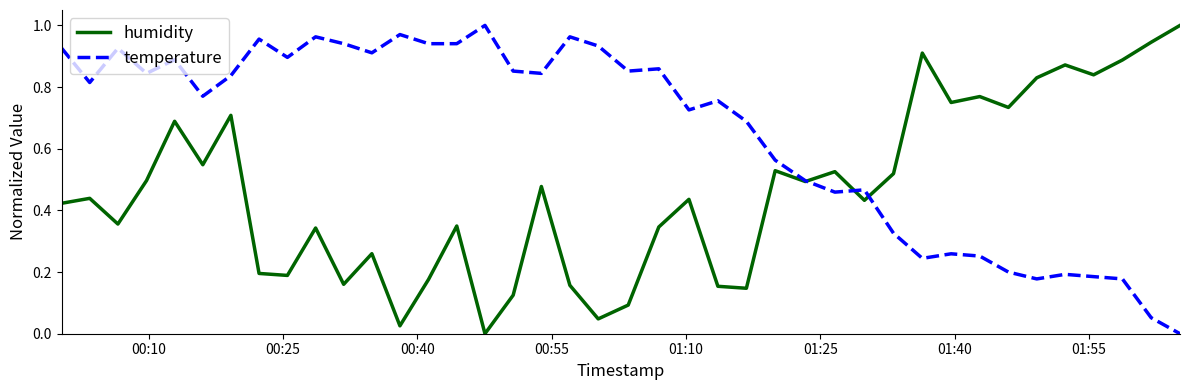

How many positive values does the humidity series have?

39